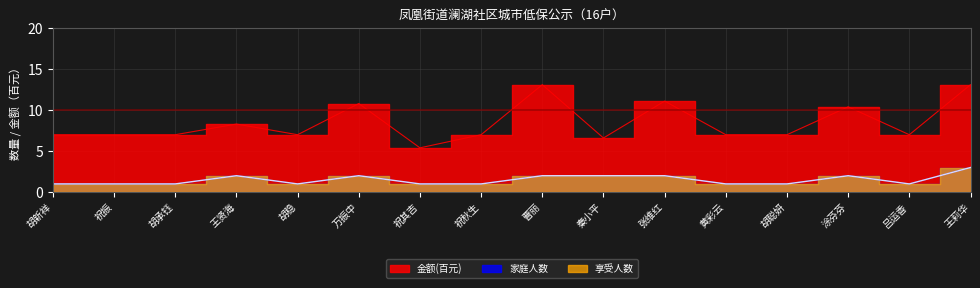

How many interior local valleys does the 家庭人数 series have?

2